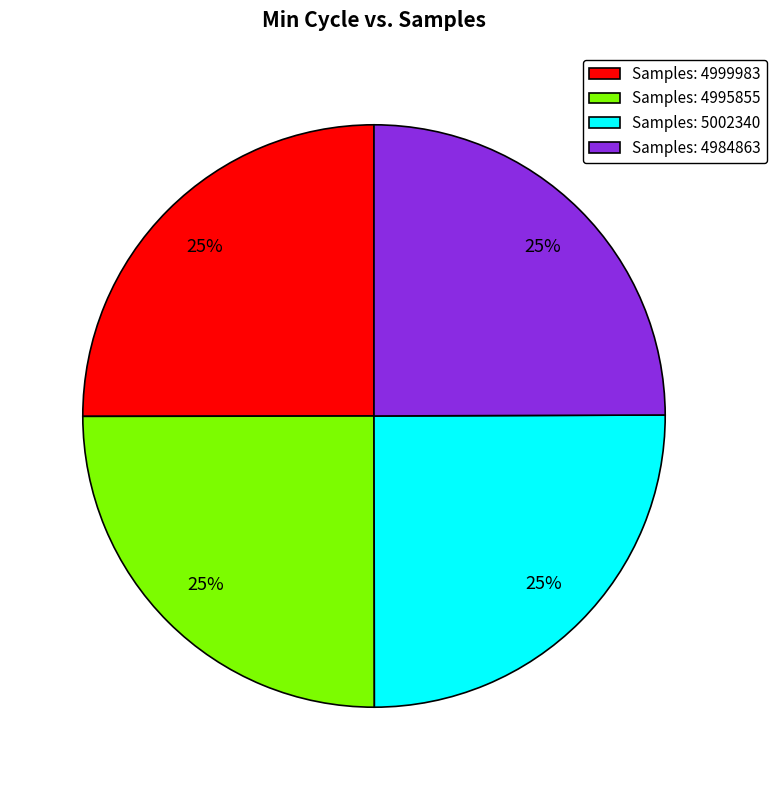

Does any single category account for the majority?

No